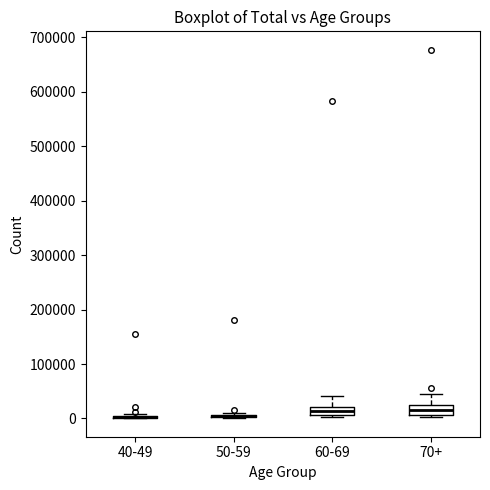

Where is the upper edge of the box for 70+ on the y-axis? The values are not printed on the chart, so give them approximately, as read against the axis.

20000